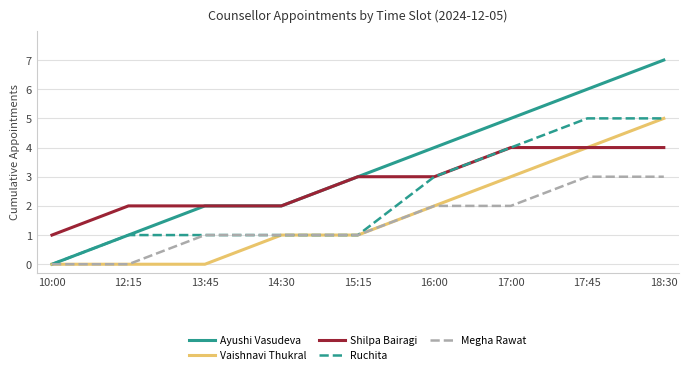

What position from the right is 18:30?

1